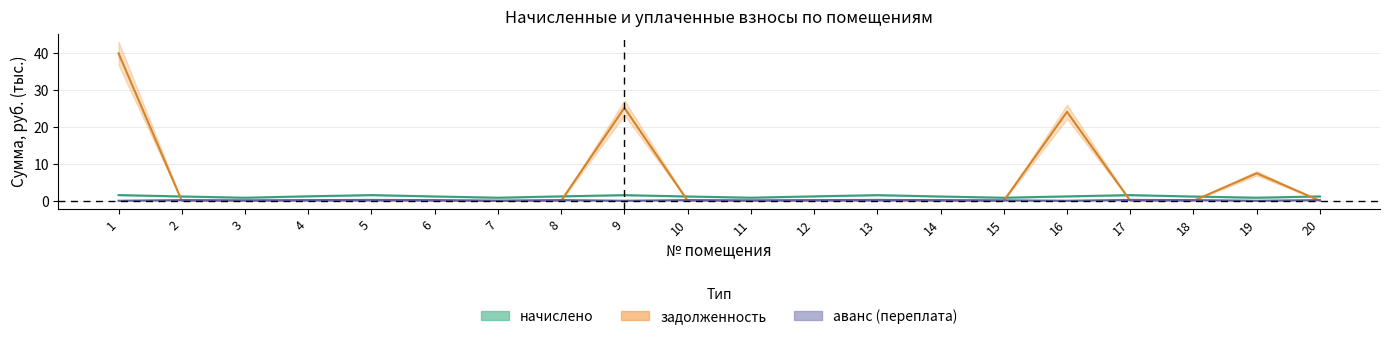

At how many categories does at least one series exceed 13?

3